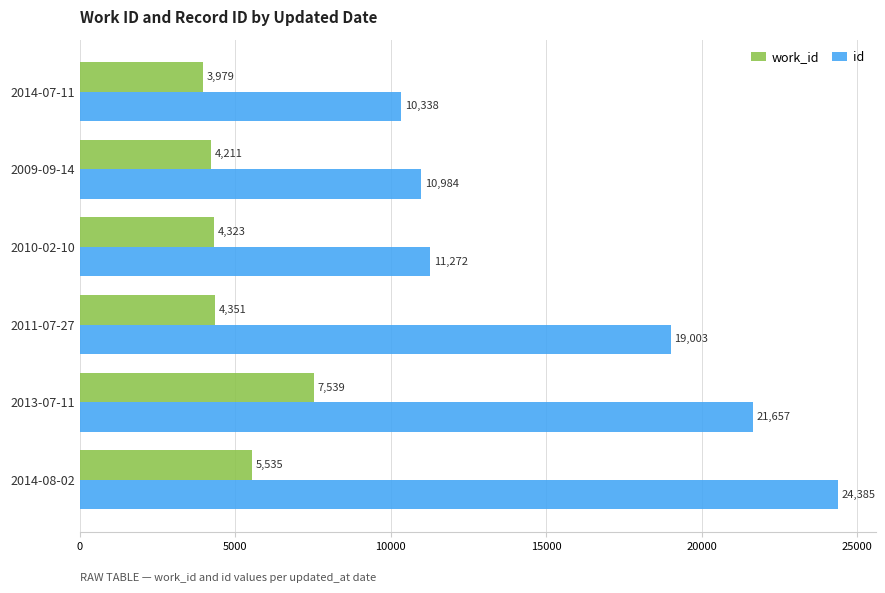

Where is work_id nearest to the value 5759?

2014-08-02